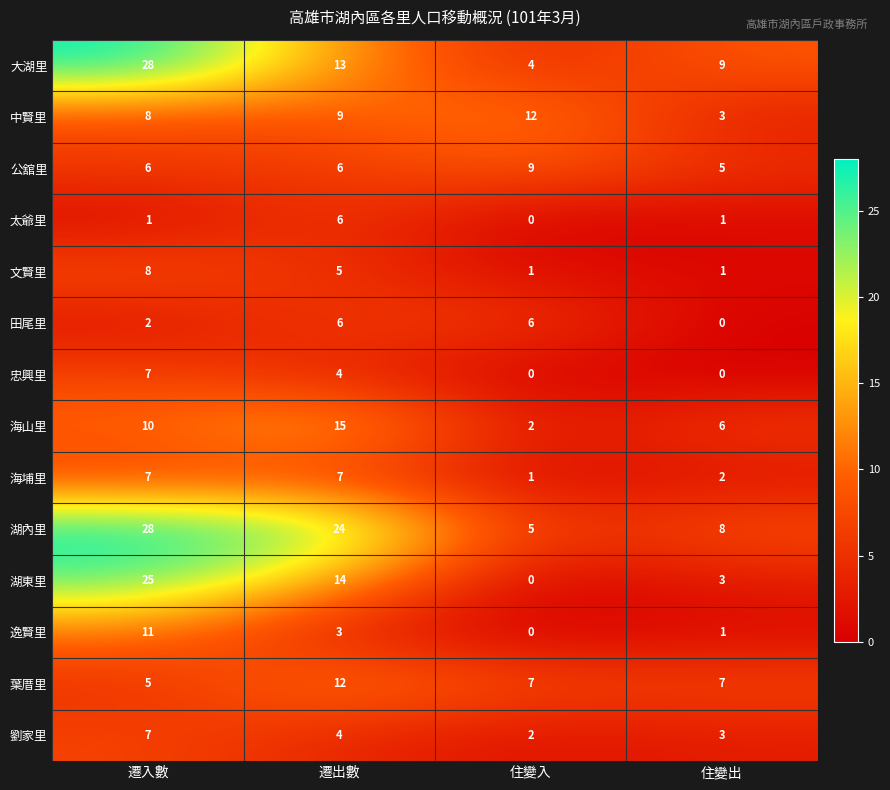

How many 湖東里 values are between 3 and 25?

3